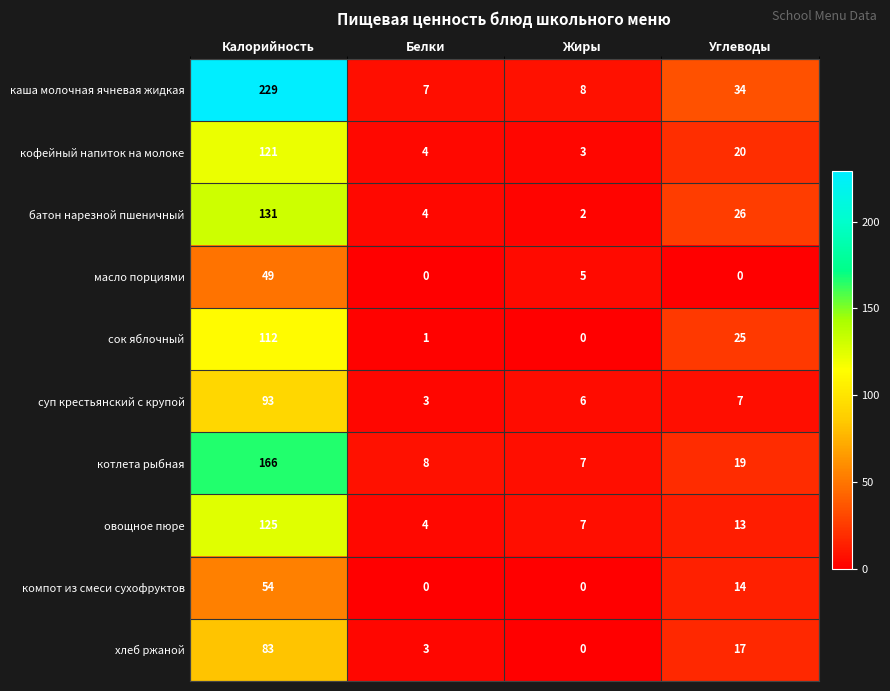

What is the approximate value of каша молочная ячневая жидкая at Калорийность?

229